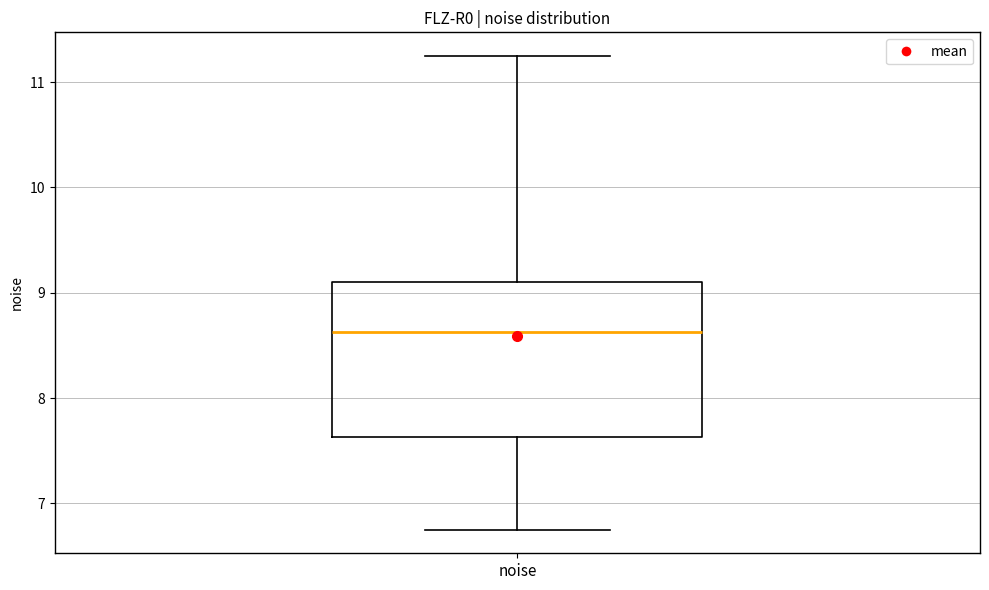

Transcribe this box plot: give where the median line is, the range the box spans, and where the two whiskers end, as read against the y-axis. The values are not printed on the chart, so give them approximately, as read against the axis.

median 8.6, box 7.6 to 9.1, whiskers 6.8 to 11.2